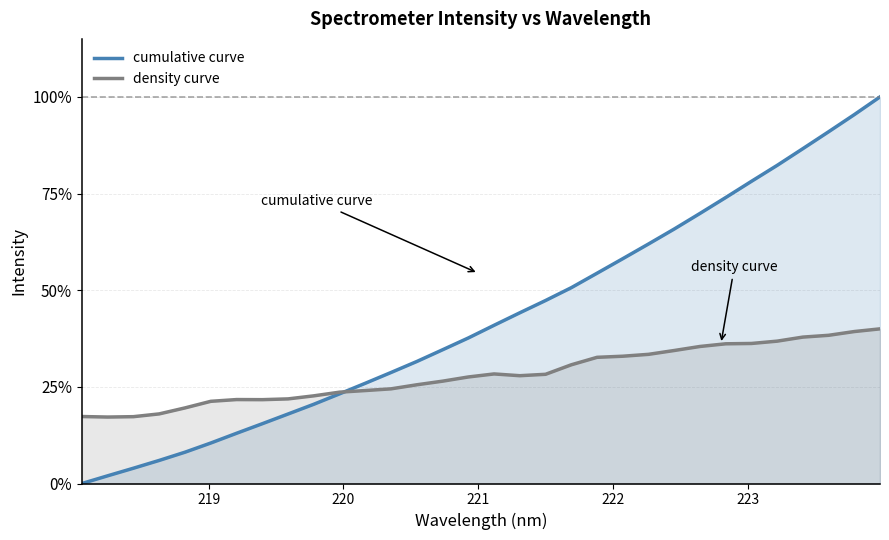

What is the value of the density curve point at the 20th from the left?

30.7